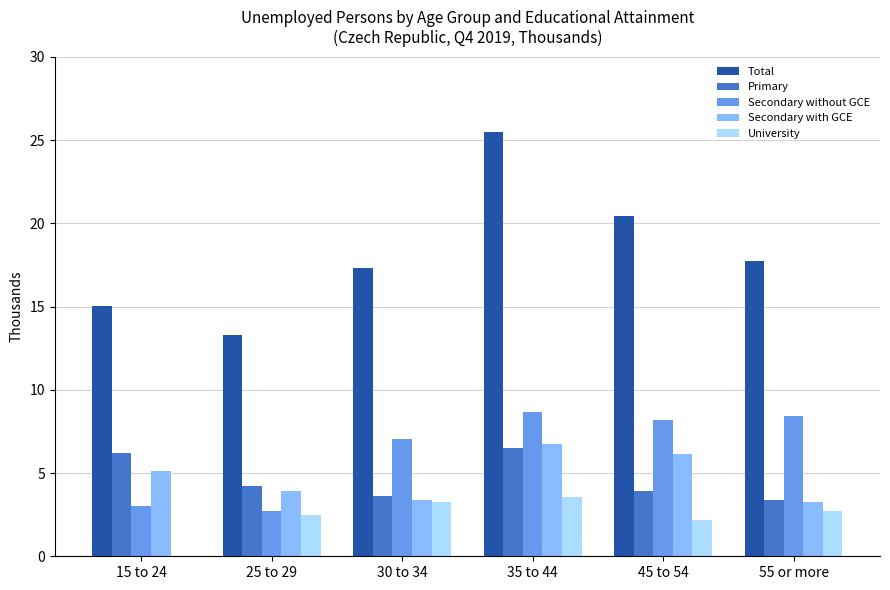

Between 30 to 34 and 35 to 44, which series saw the biggest shift?

Total